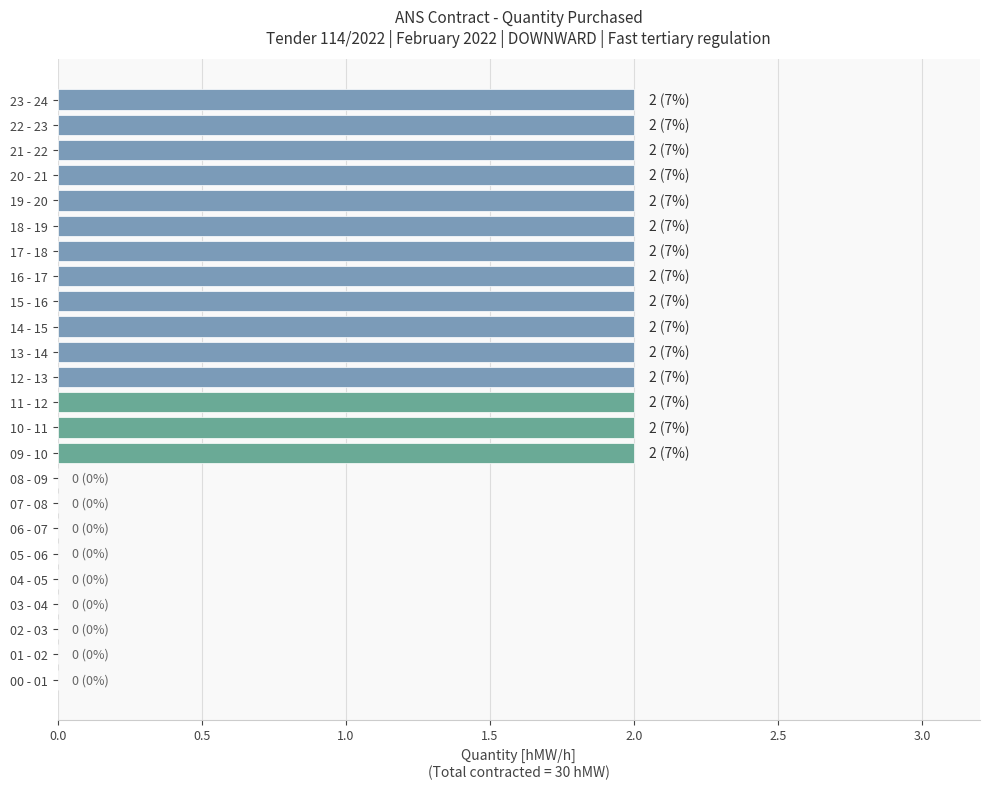

Are the bars horizontal?

Yes